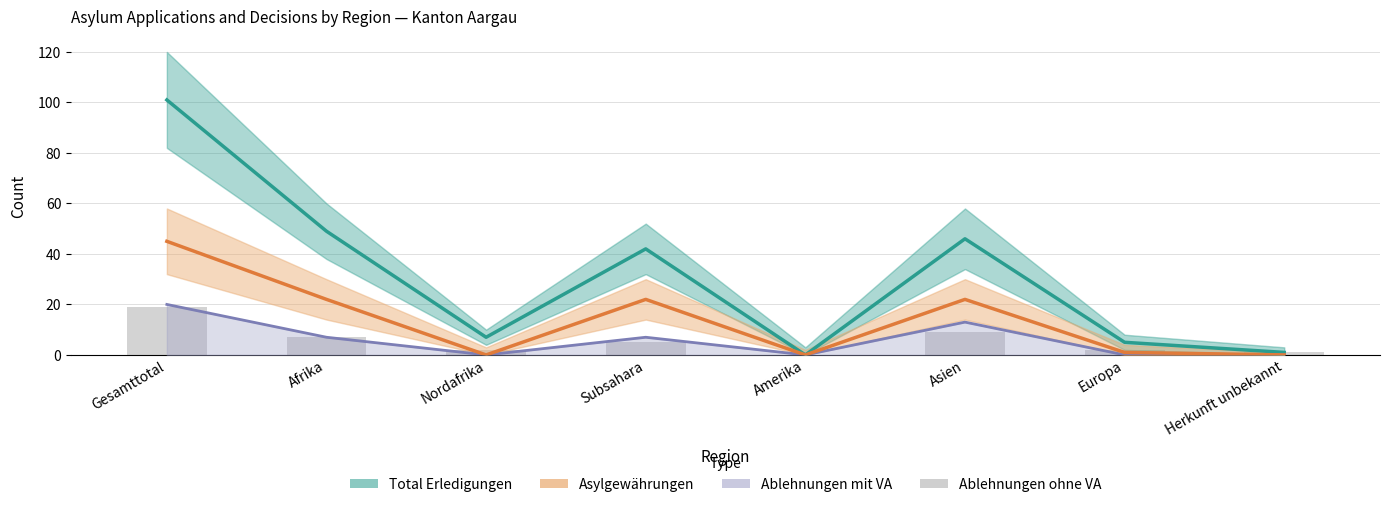

Between Subsahara and Europa, which is larger?

Subsahara